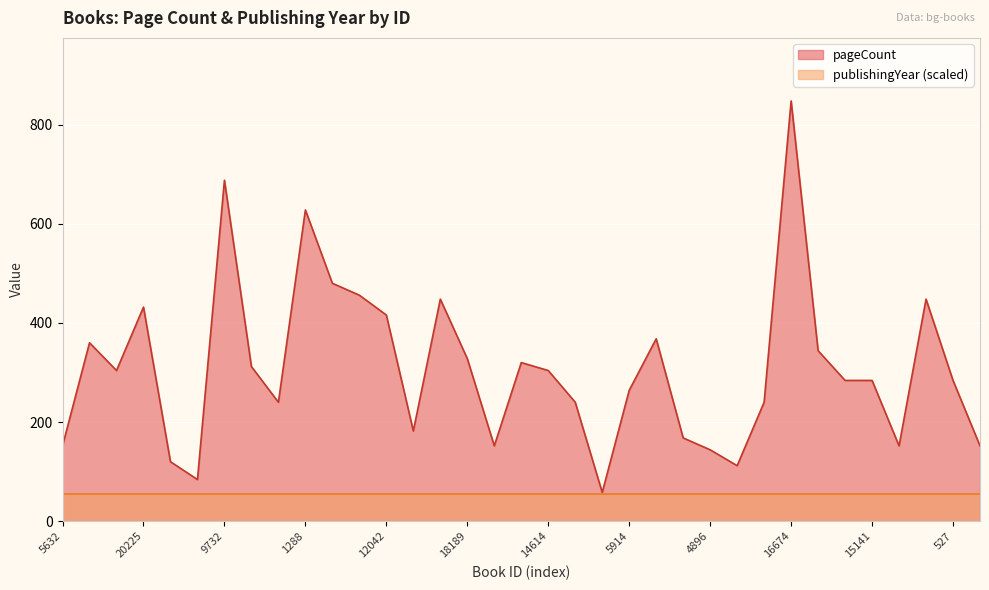

What is the label of the 8th point from the right?

16674